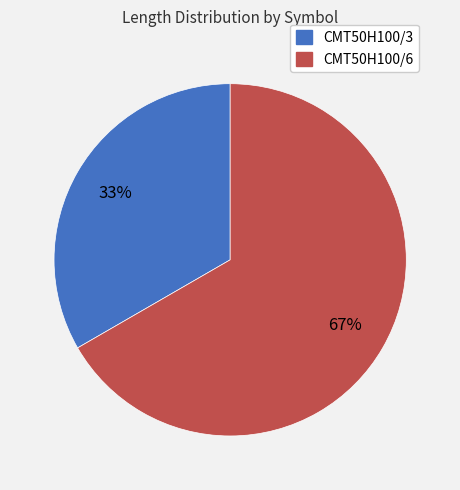

Rank the categories by value from highest to lowest.

CMT50H100/6, CMT50H100/3